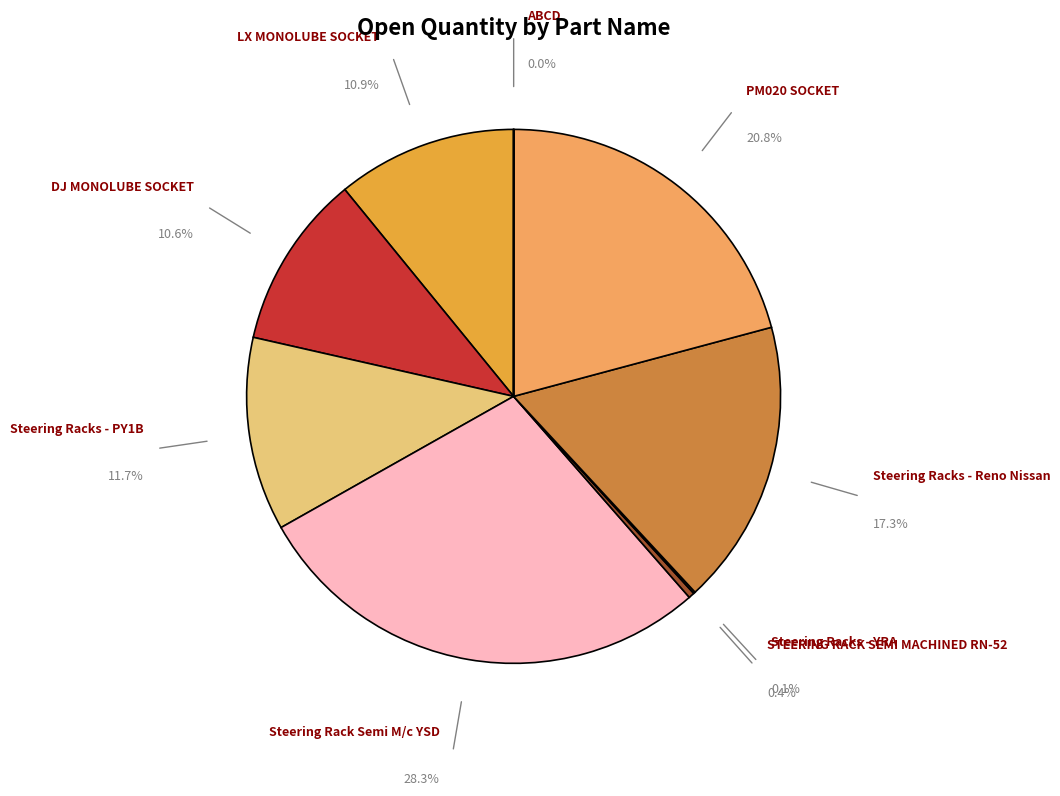

To the nearest percent, what is the average slice percentage?

11%